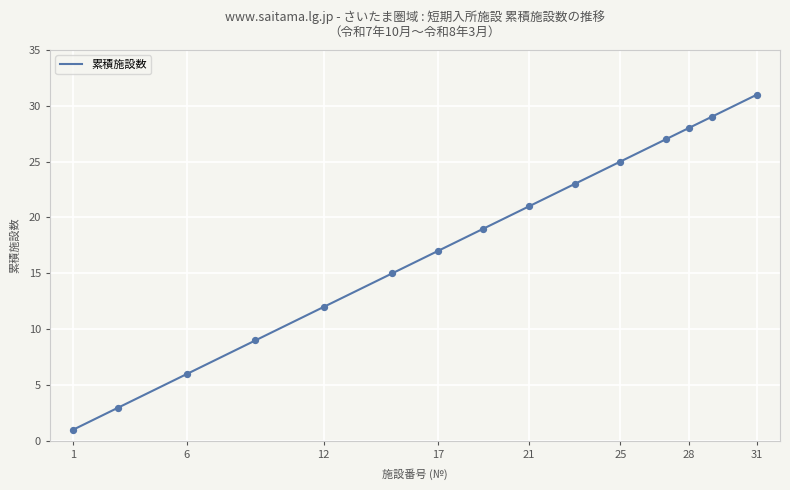

What is the change in value from 4 to 14?

+20